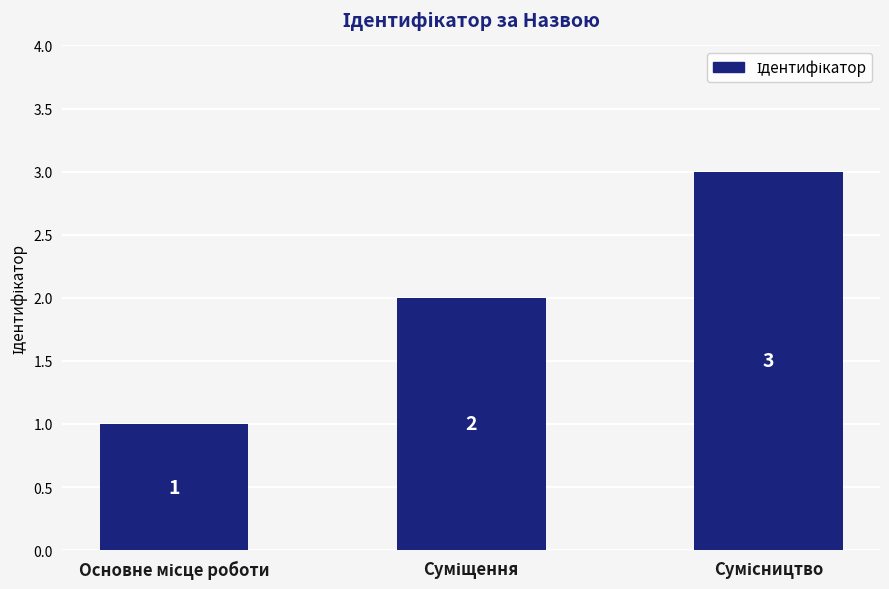

How many values are between 1 and 3?

3